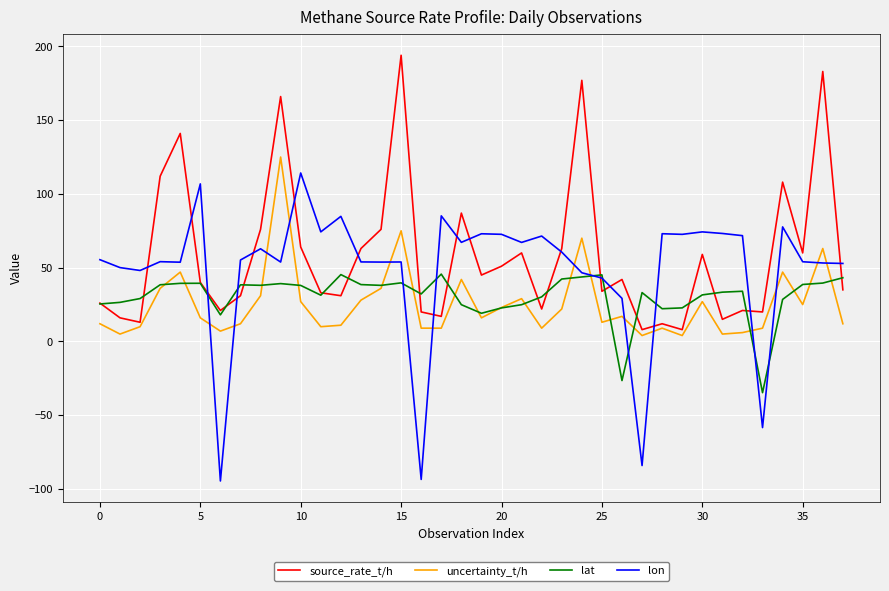

Which series has the widest spread of values?

lon